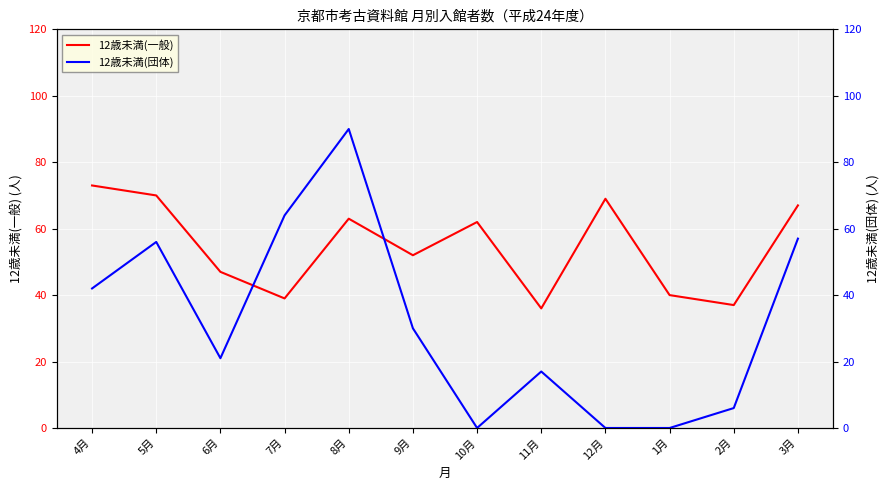

The value of 12歳未満(団体) at 3月 is 39. True or false?

False